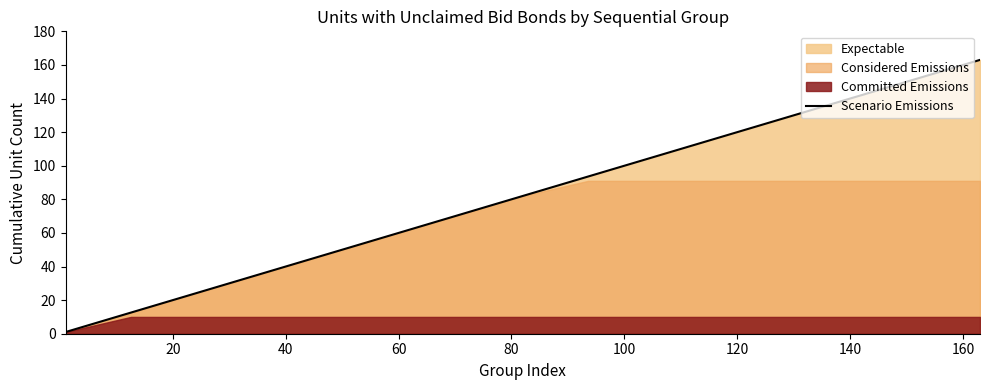

True or false: the data has more than 2 interior local peaks.

False